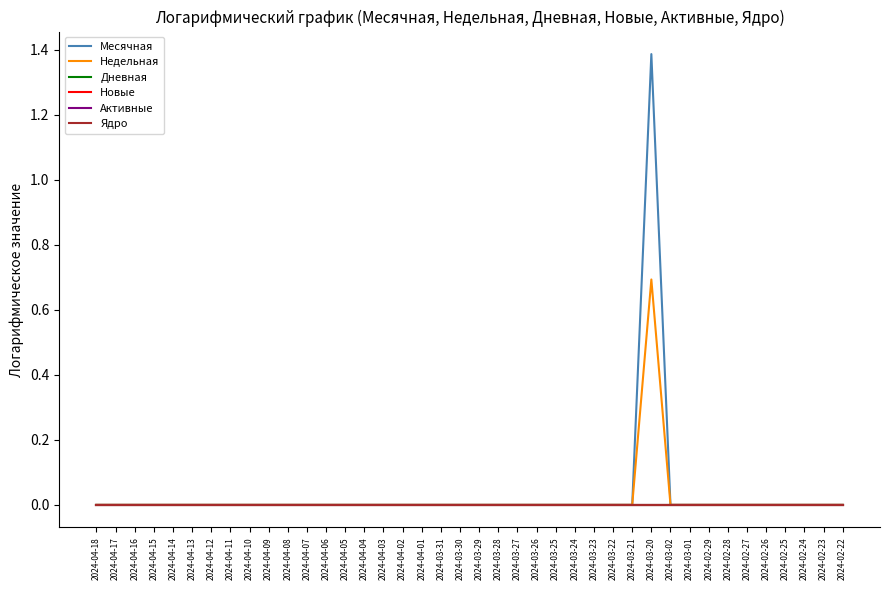

What is the maximum value shown in the chart?

1.4